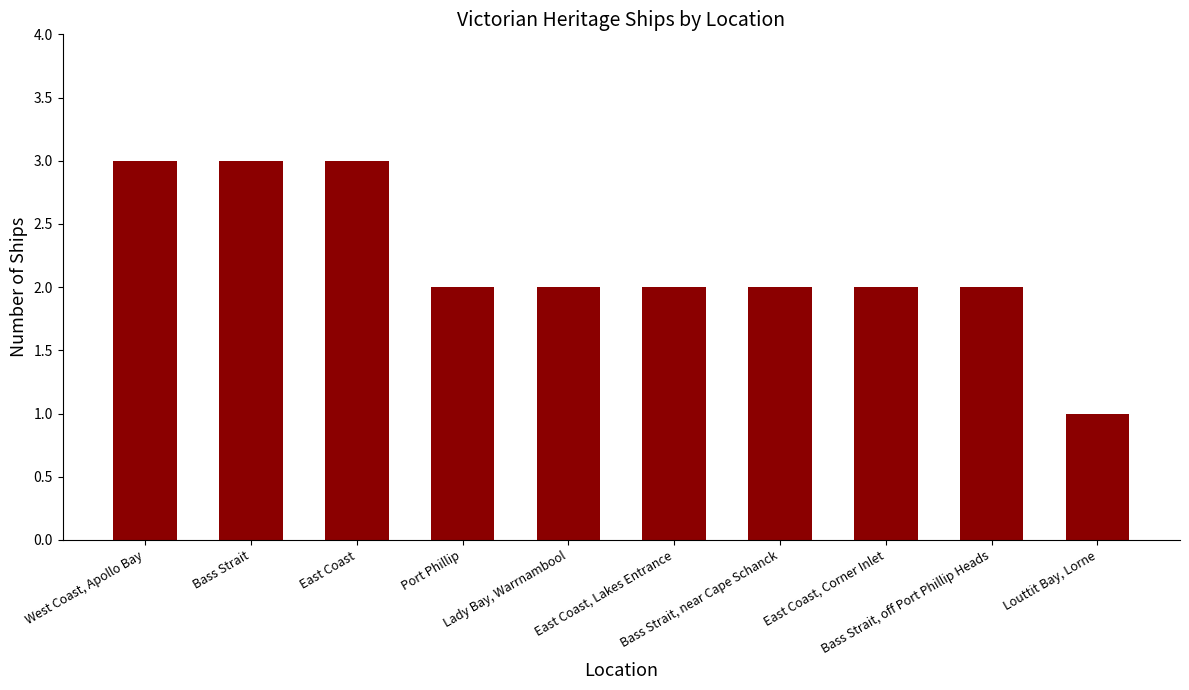

Are the bars grouped side by side (vs. stacked)?

No